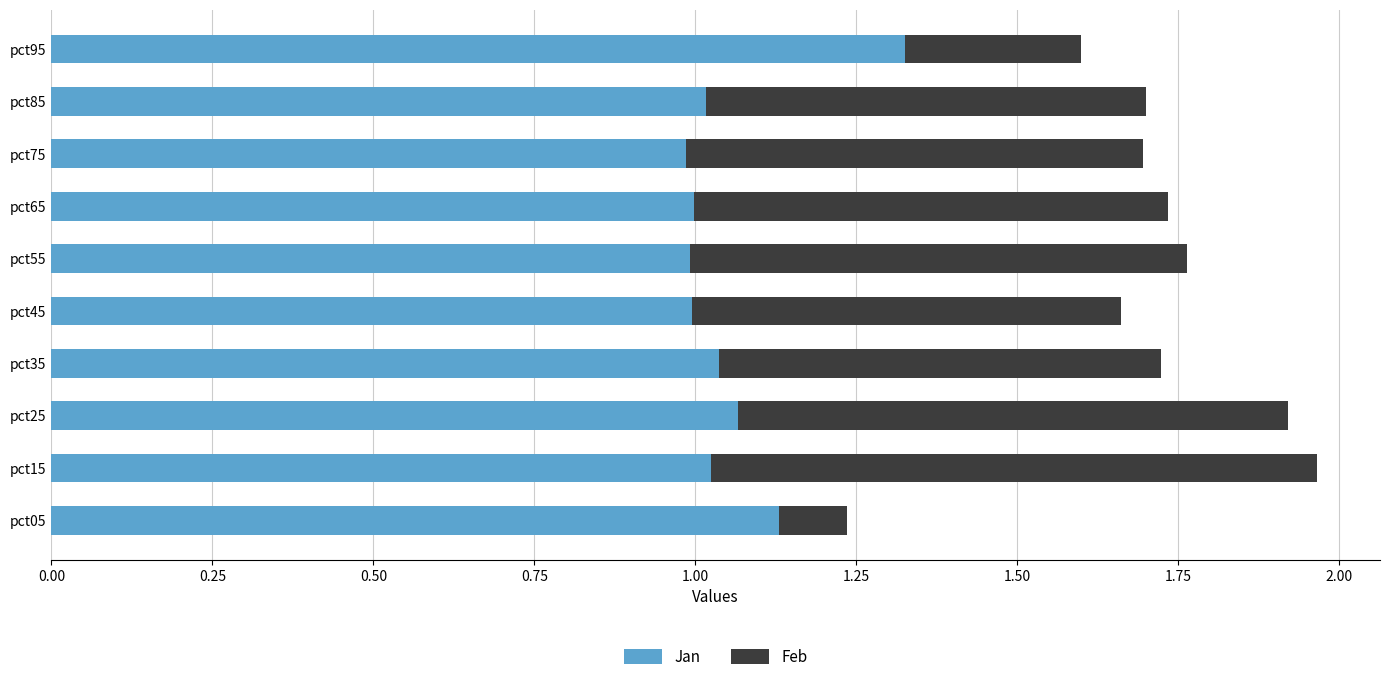

What is the total value across all series at pct65?

1.7